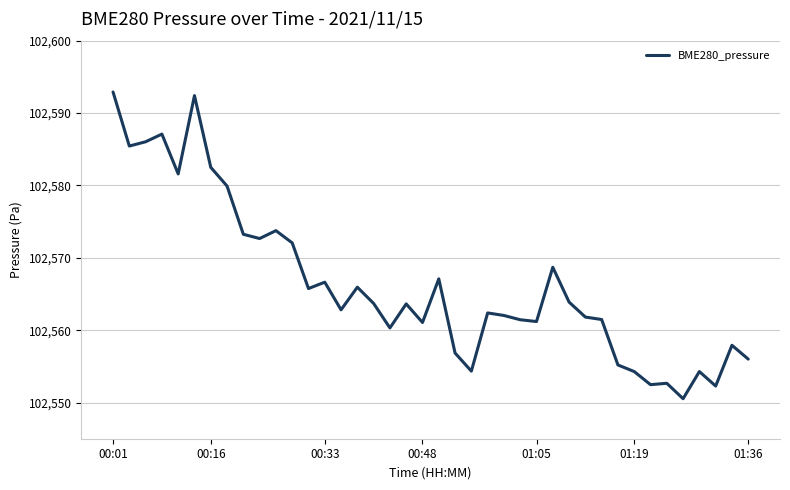

What is the smallest value displayed?

102550.5